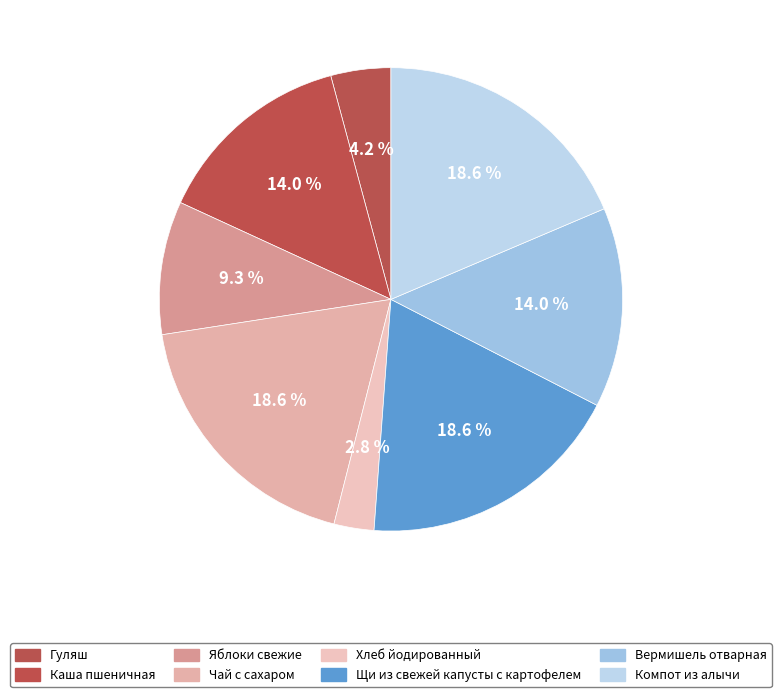

How many slices are in this pie chart?

8